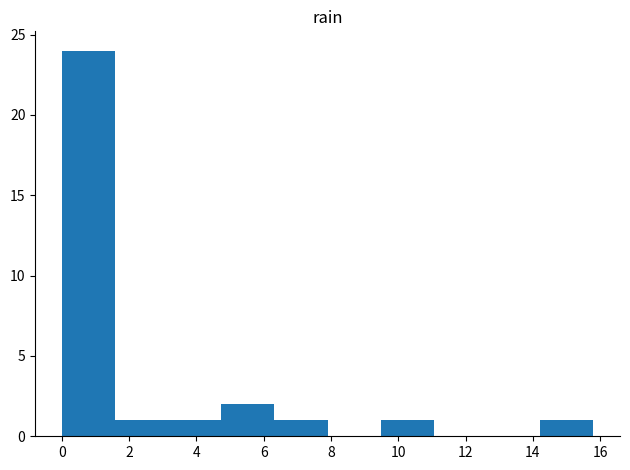

Reading left to right, list every bar in this chart as the range it spans on the x-axis followed by its height. Neither the bar edges nor the heights are printed on the chart, so give them approximately, as read against the axes.

0.00 to 1.58: 24
1.58 to 3.16: 1
3.16 to 4.74: 1
4.74 to 6.32: 2
6.32 to 7.90: 1
7.90 to 9.48: 0
9.48 to 11.06: 1
11.06 to 12.64: 0
12.64 to 14.22: 0
14.22 to 15.80: 1